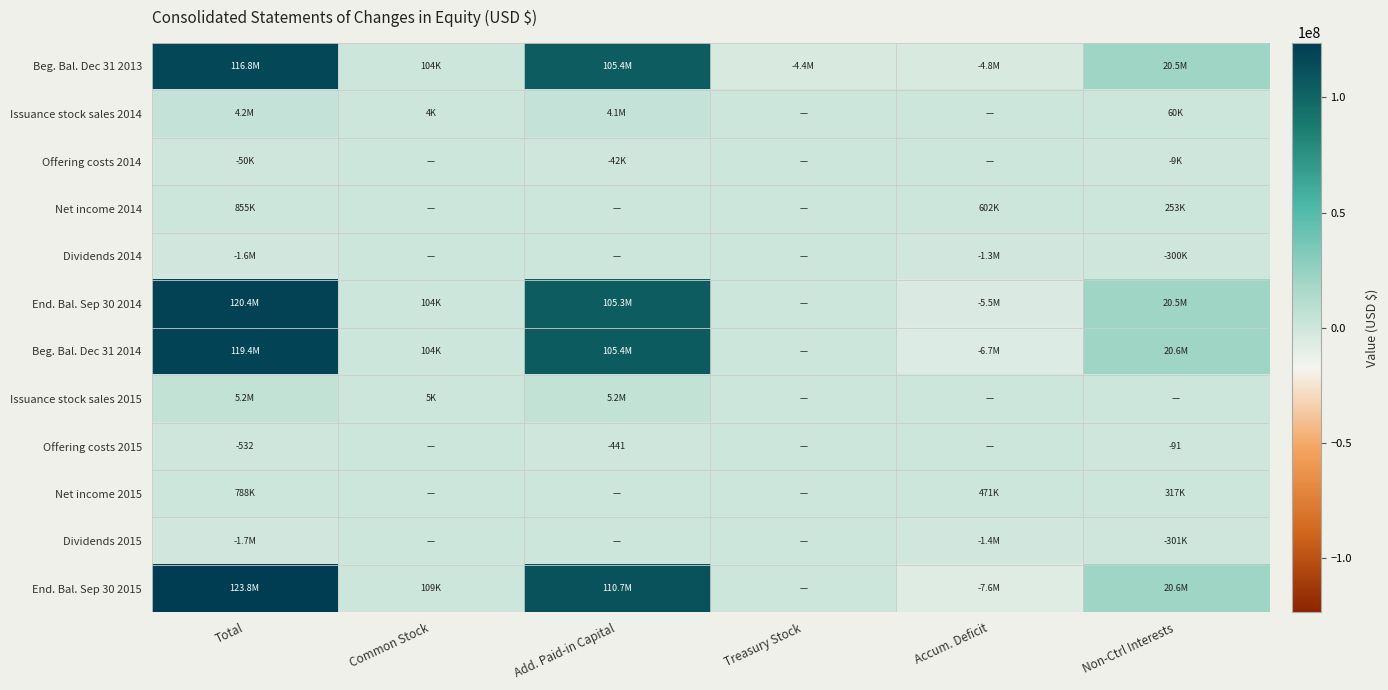

What is the maximum value shown in the chart?

123814908